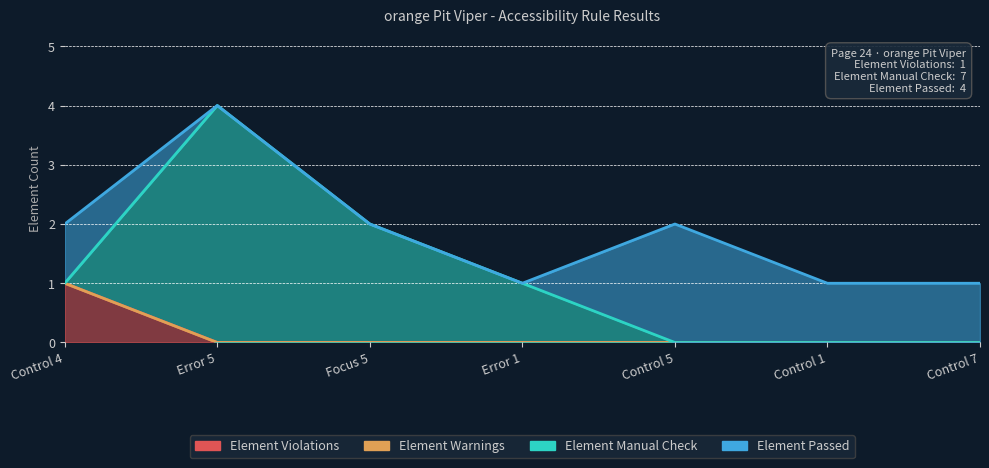

What are all the series names shown in the legend?

Element Violations, Element Warnings, Element Manual Check, Element Passed